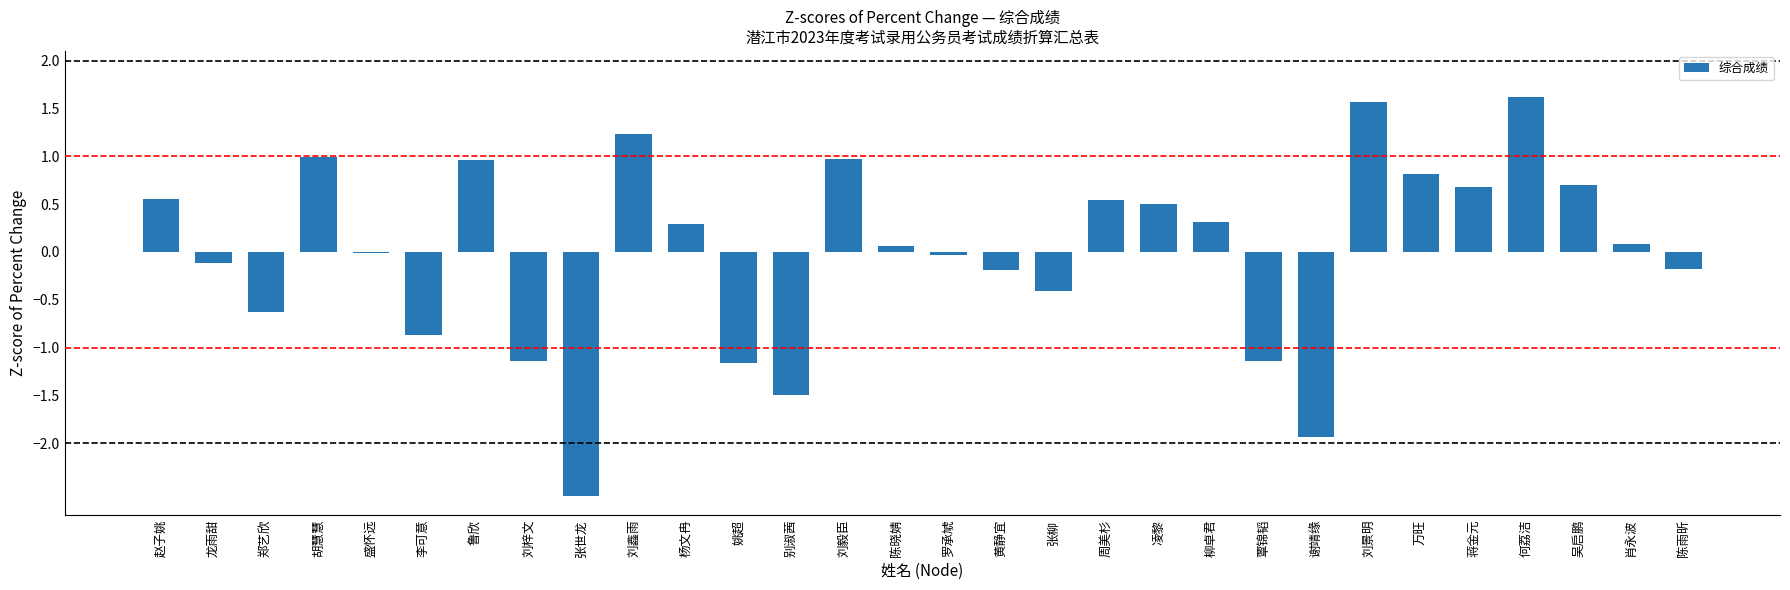

How many data points does each series have?

30